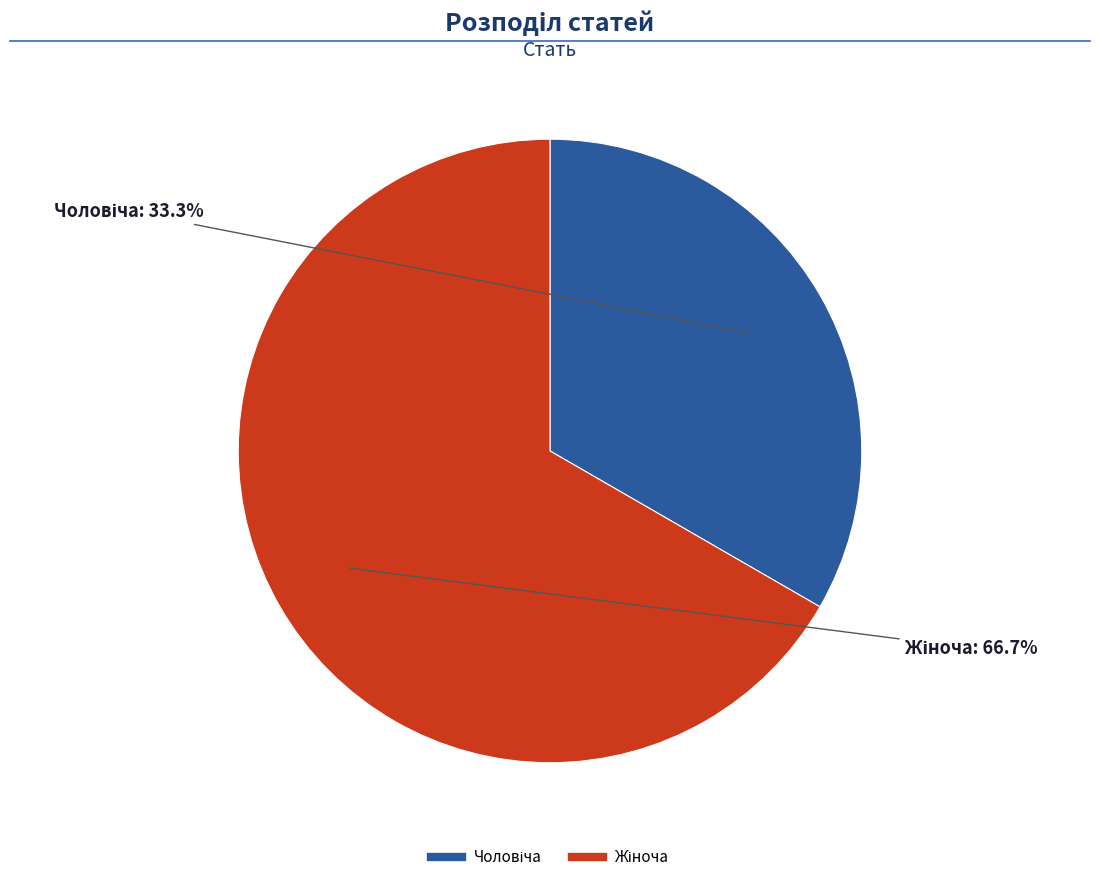

Does any single category account for the majority?

Yes